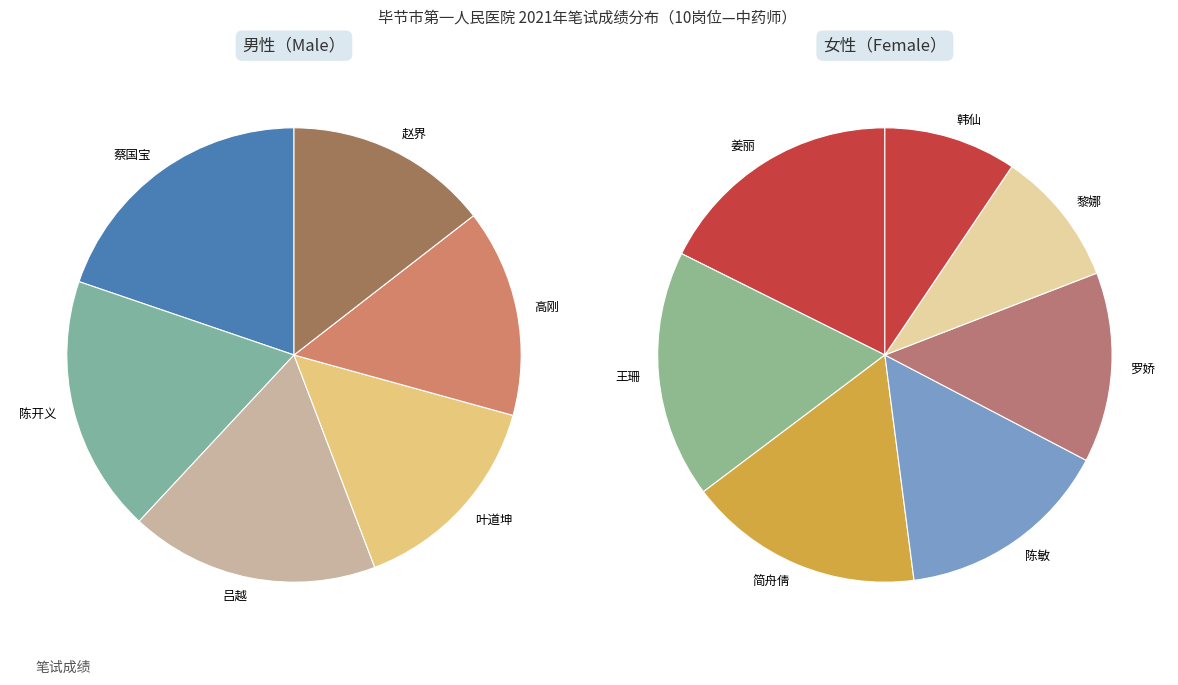

Is there a majority slice in this chart?

No